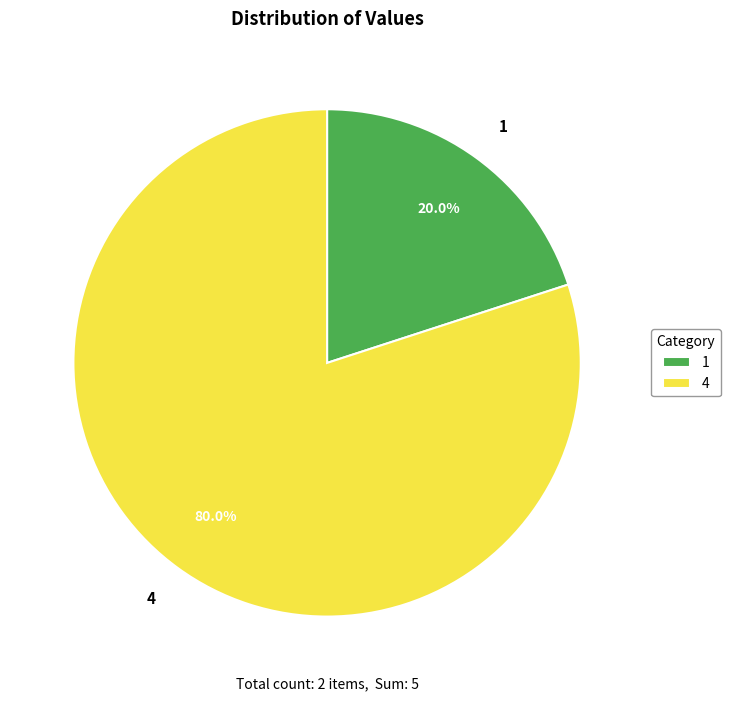

To the nearest percent, what portion does 1 represent?

20%